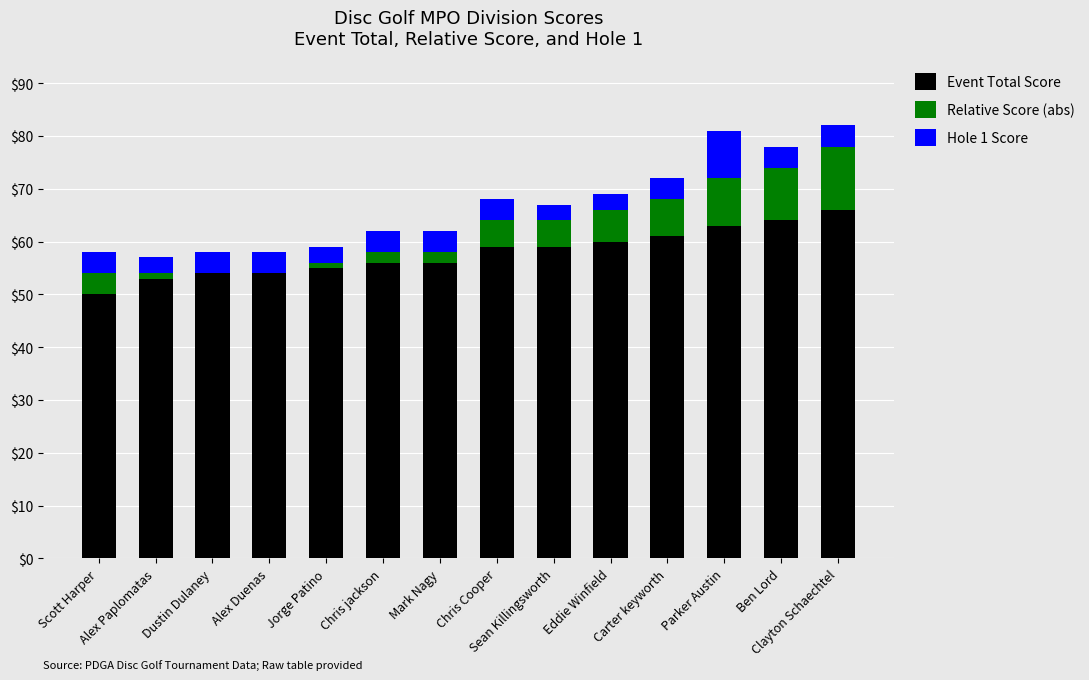

Are the bars horizontal?

No